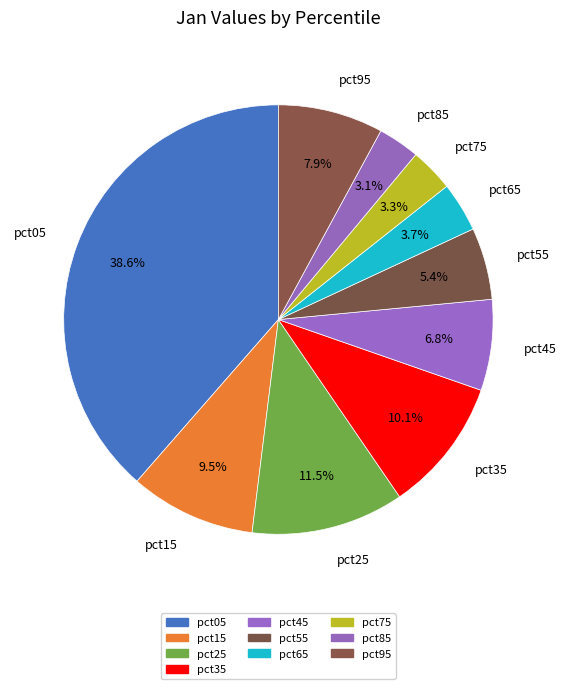

Is it true that pct55 is 5% of the pie?

True